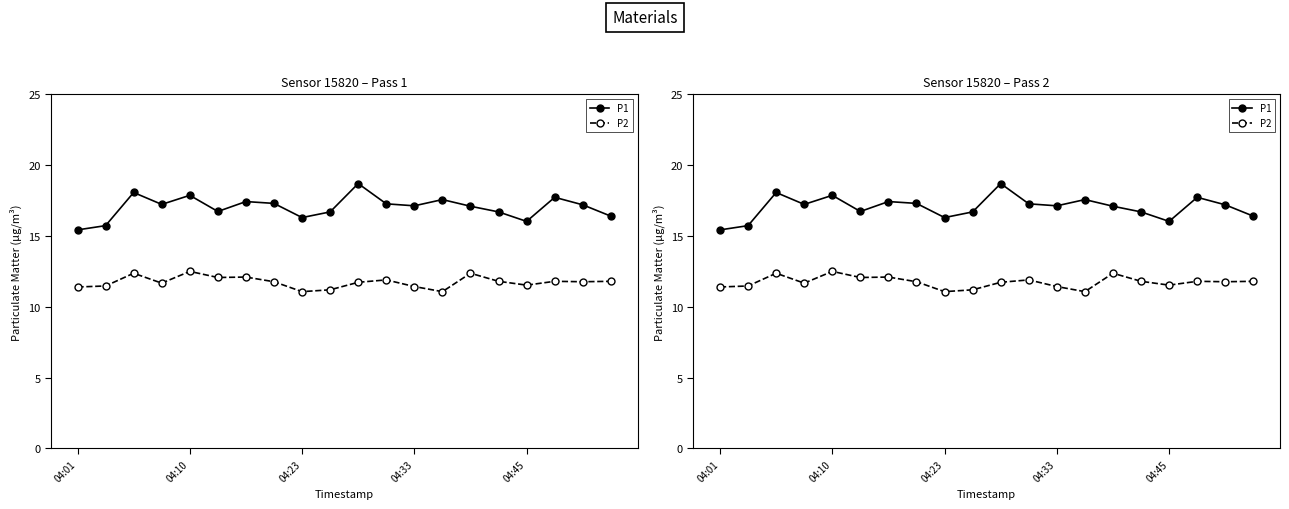

What position from the left is 11?

12